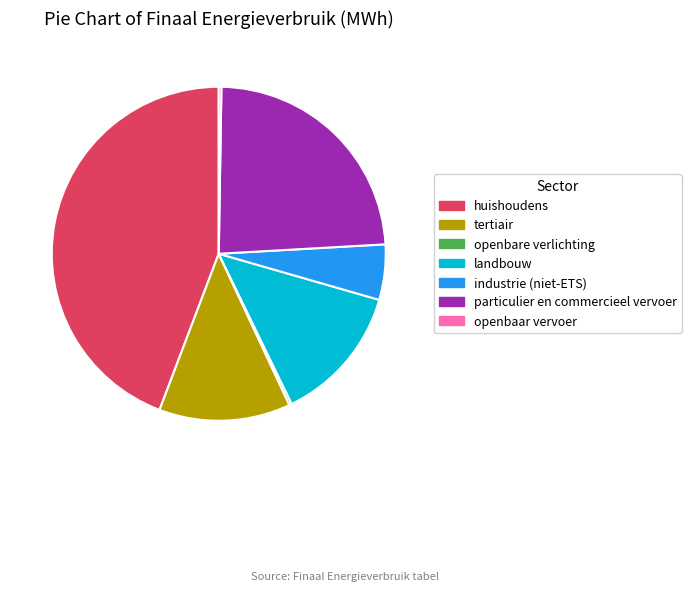

Is it true that huishoudens is 44% of the pie?

True